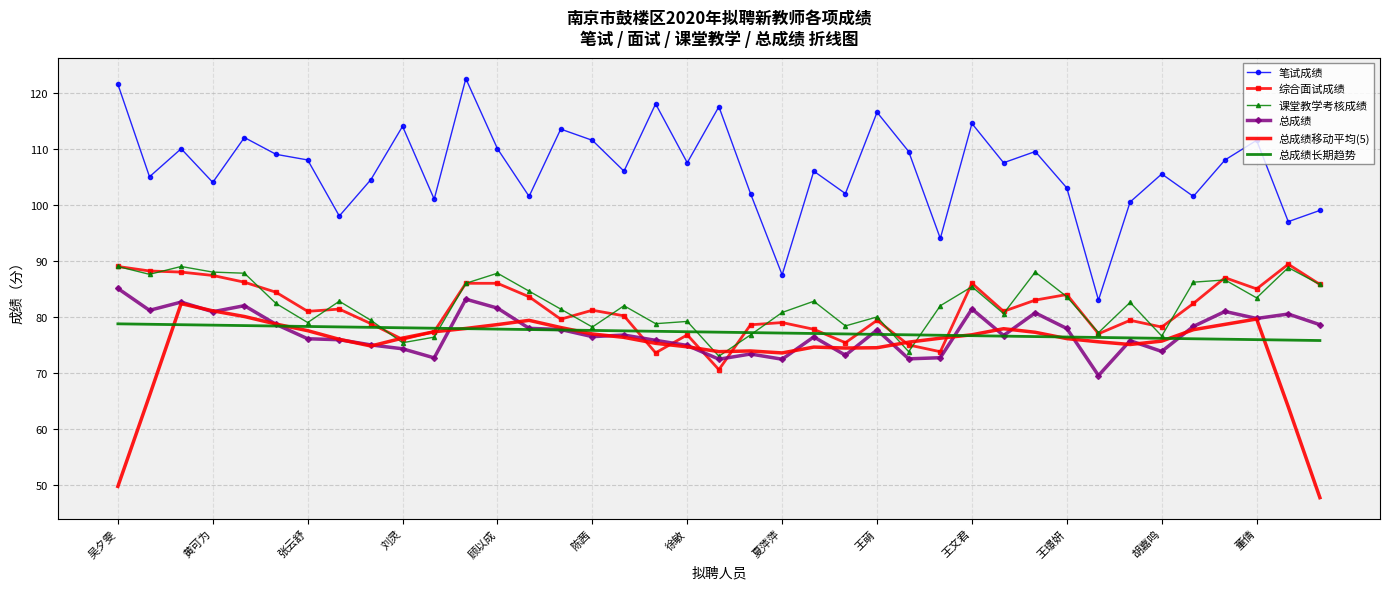

True or false: 笔试成绩 and 总成绩移动平均(5) intersect in this chart.

False